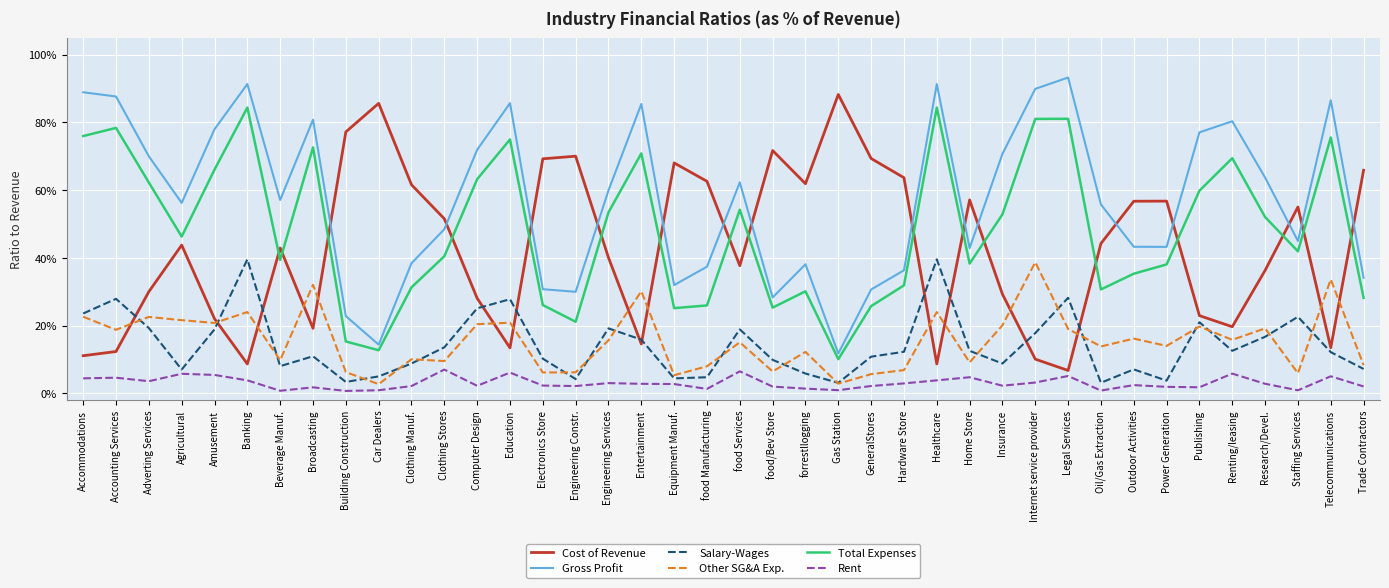

What is the total value across all series at Outdoor Activities?

1.6